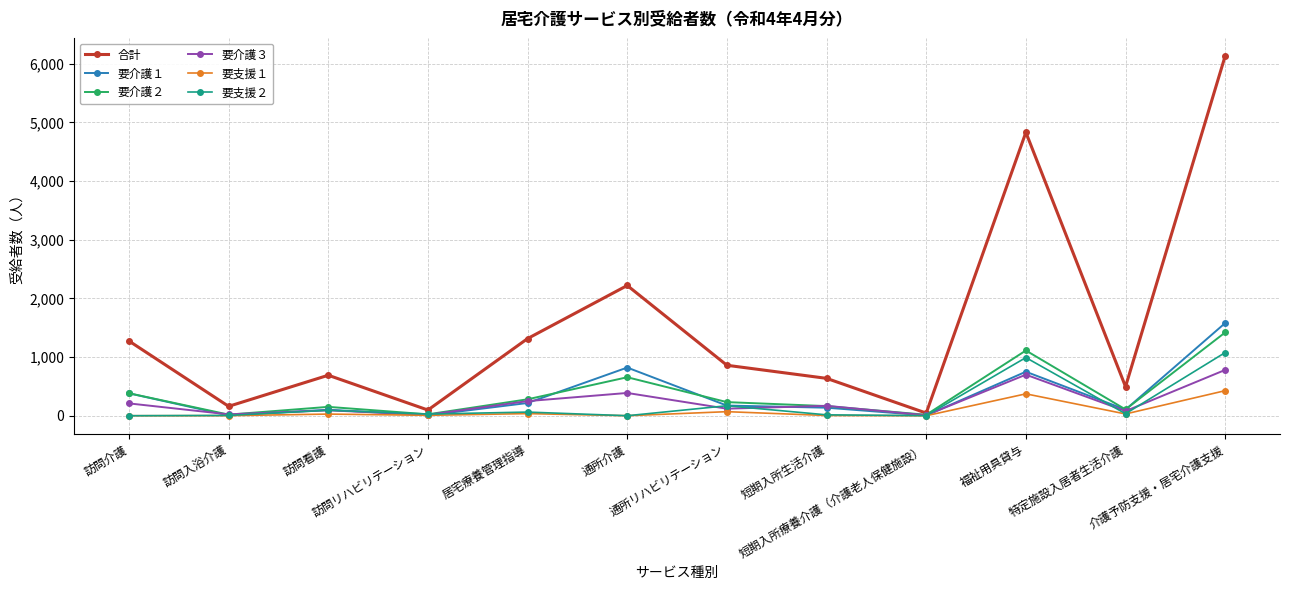

How many series are shown in this chart?

6